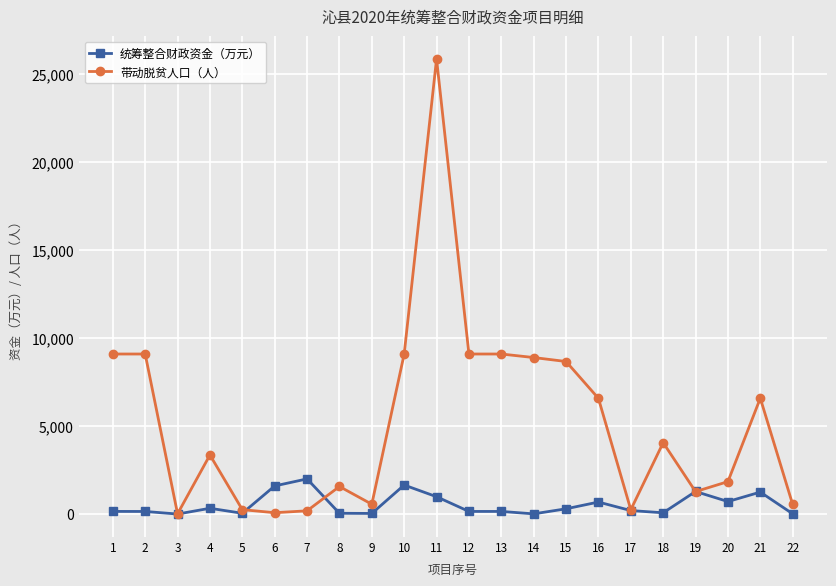

What is the sum of the 统筹整合财政资金（万元） values at 4 and 6?

1930.0